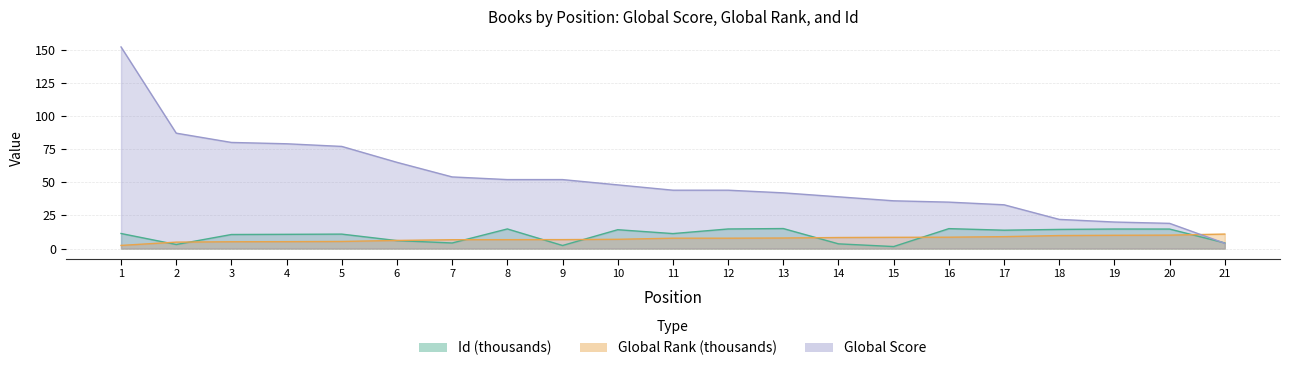

Which label corresponds to the smallest value in the chart?

15